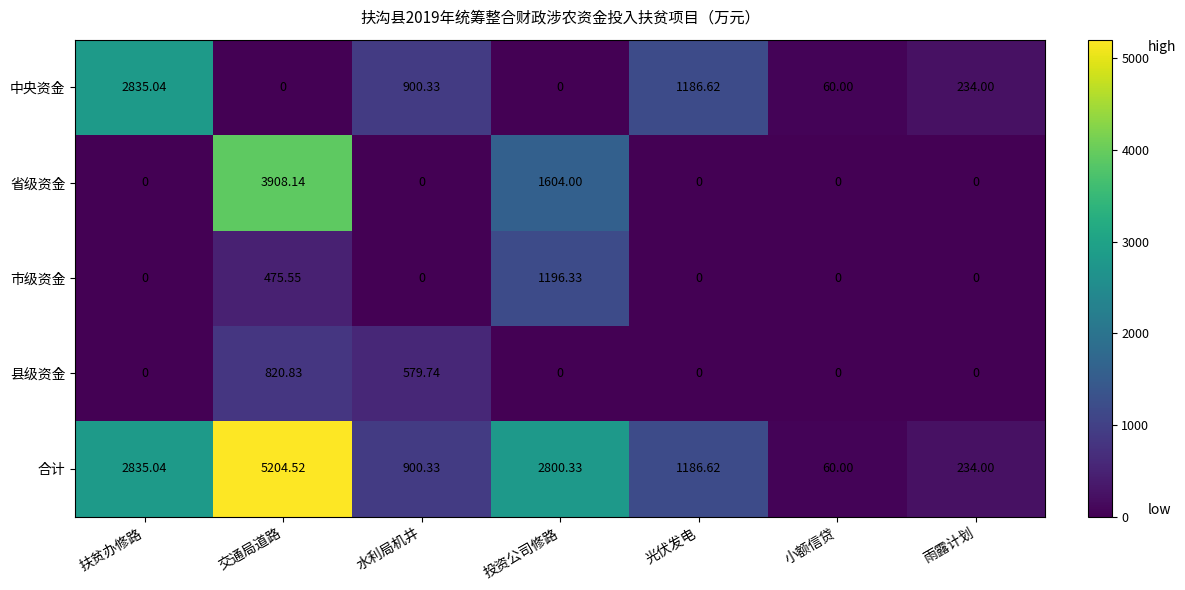

At which label is 合计 closest to 2632?

投资公司修路